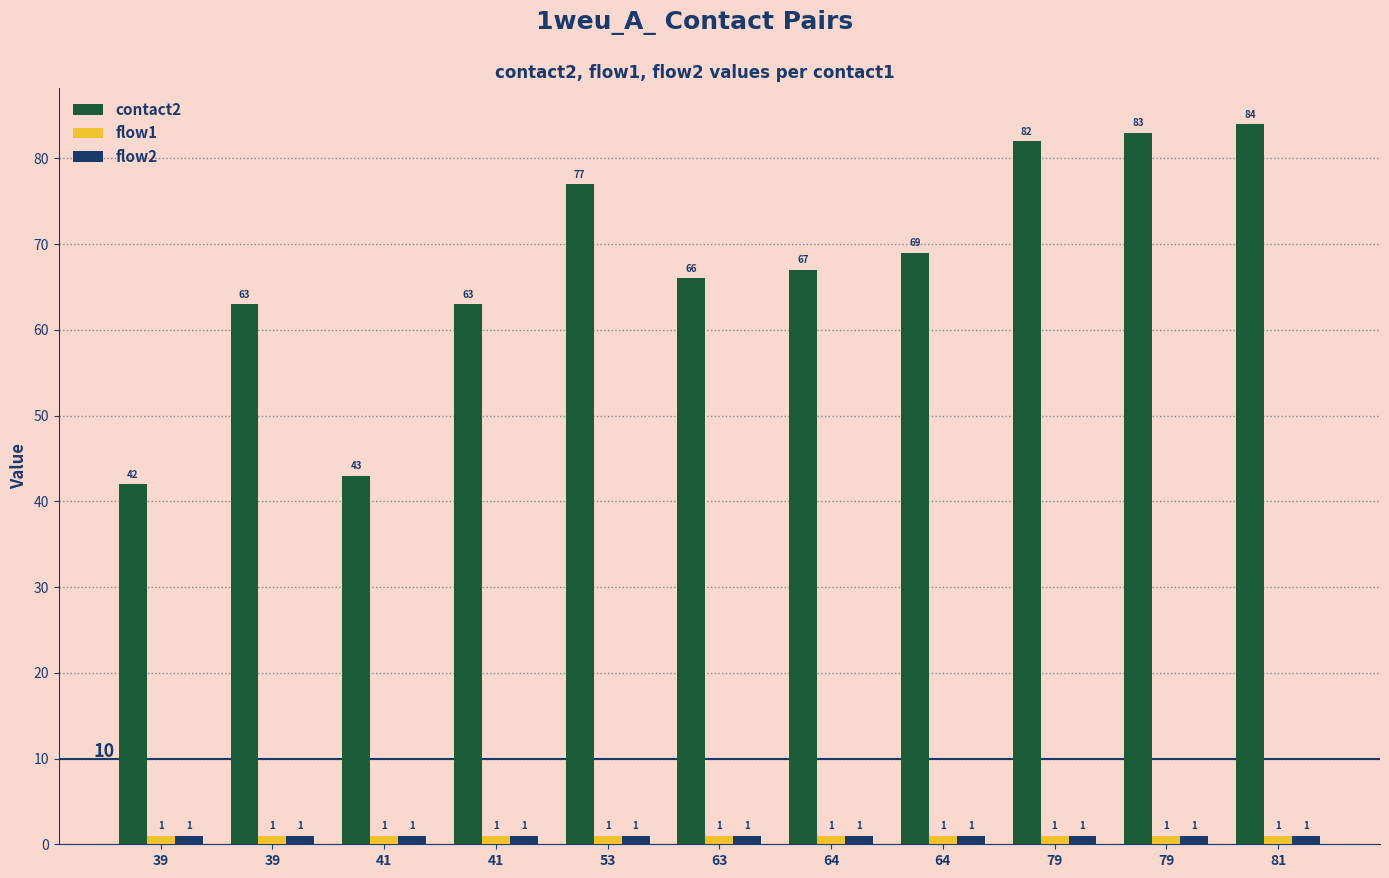

How many bars are there in total?

33